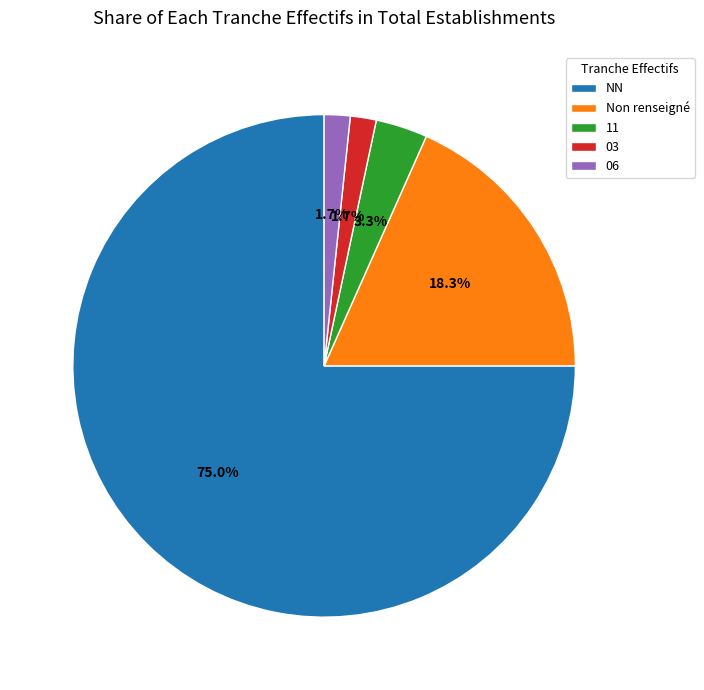

Count the number of slices in the pie.

5